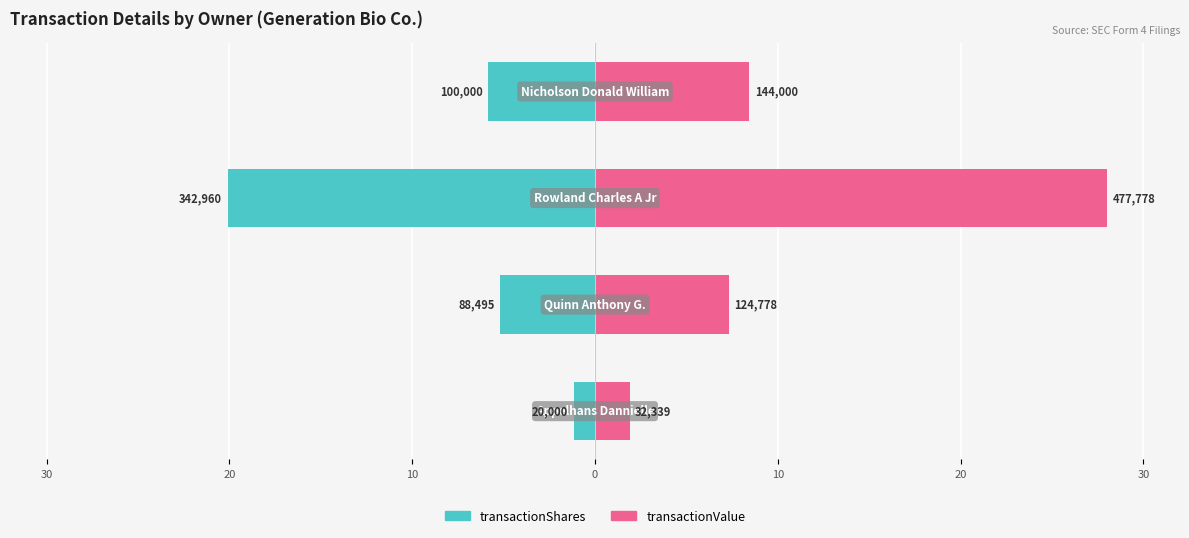

Which series has the largest total across all categories?

transactionValue